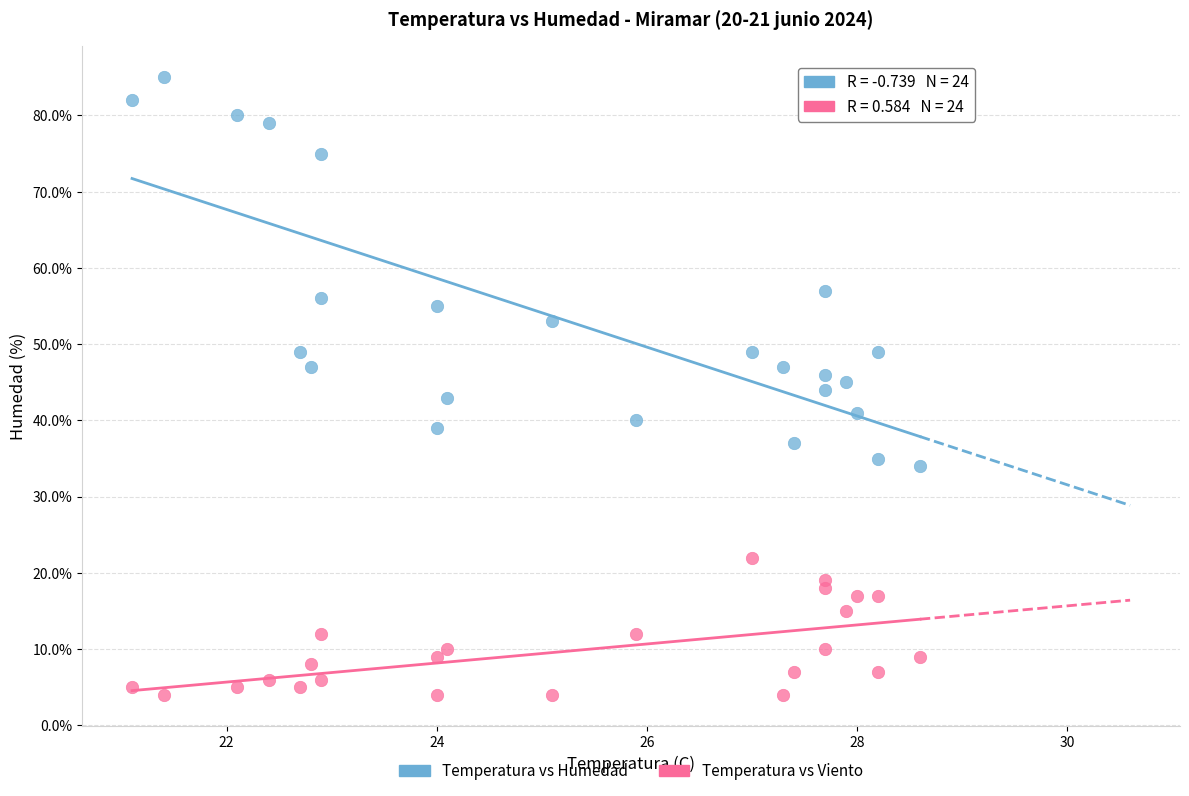

Across all data points, what is the range of Y values (max minus min)?

81